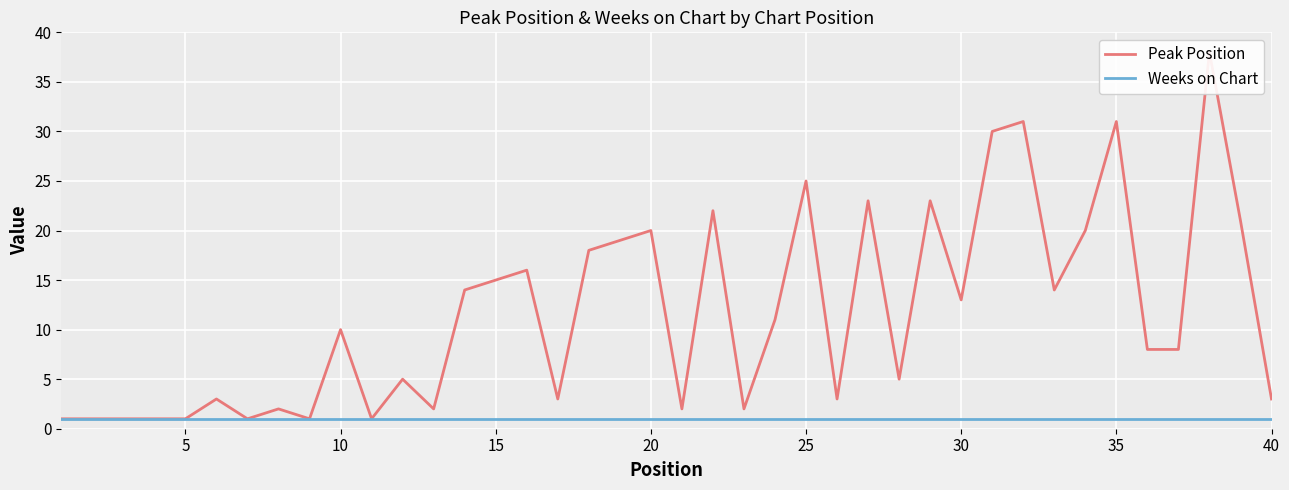

What is the lowest value of the Peak Position series?

1